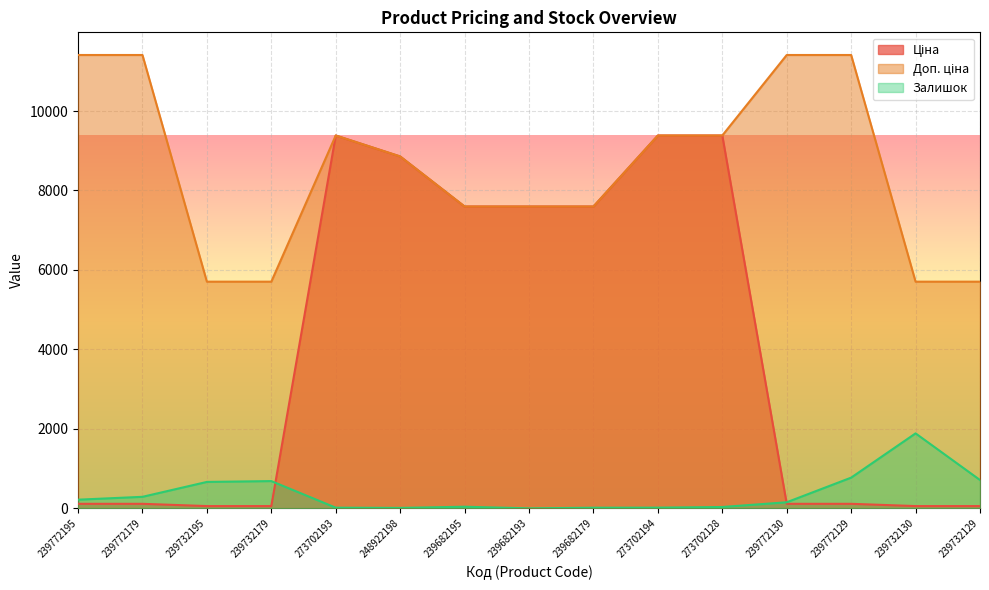

List the series in order of their overall mean, lowest first.

Залишок, Ціна, Доп. ціна